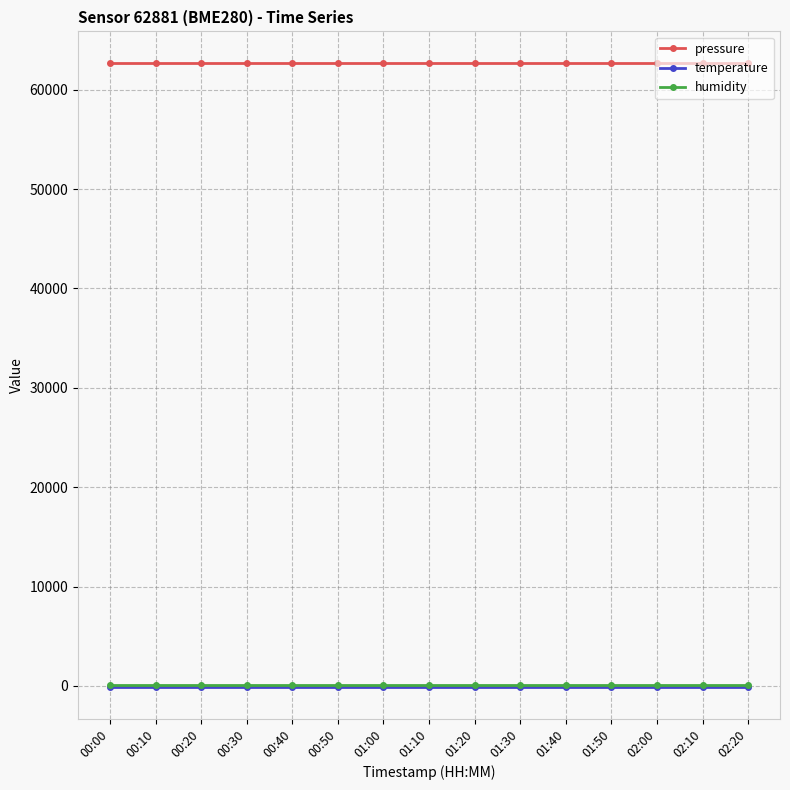

True or false: pressure and temperature intersect in this chart.

False